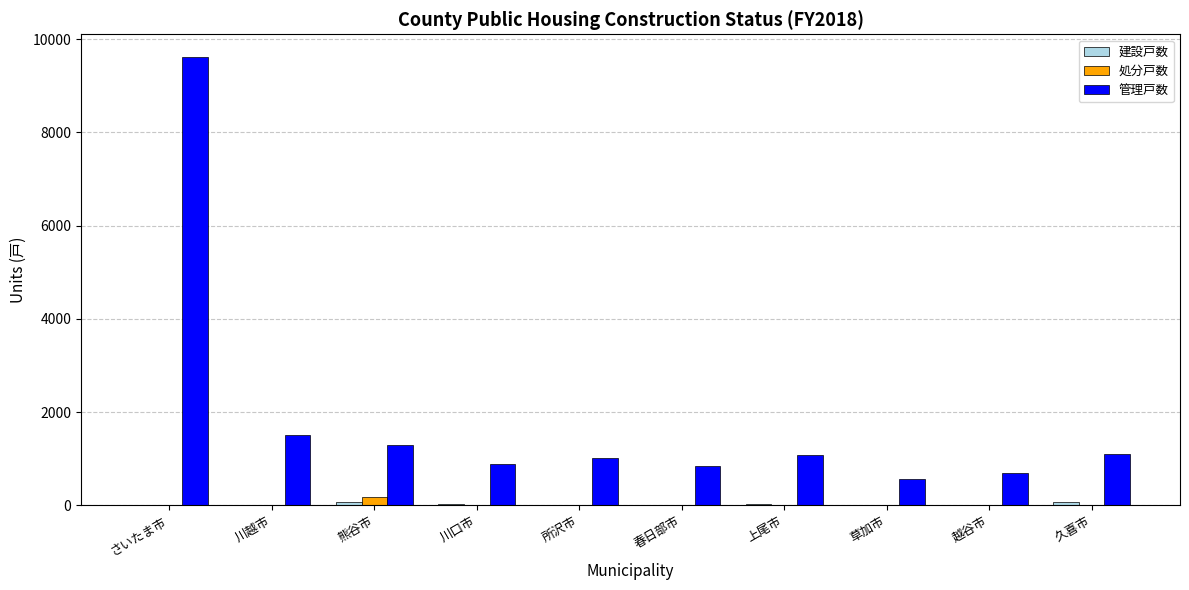

What is the highest value of the 管理戸数 series?

9625